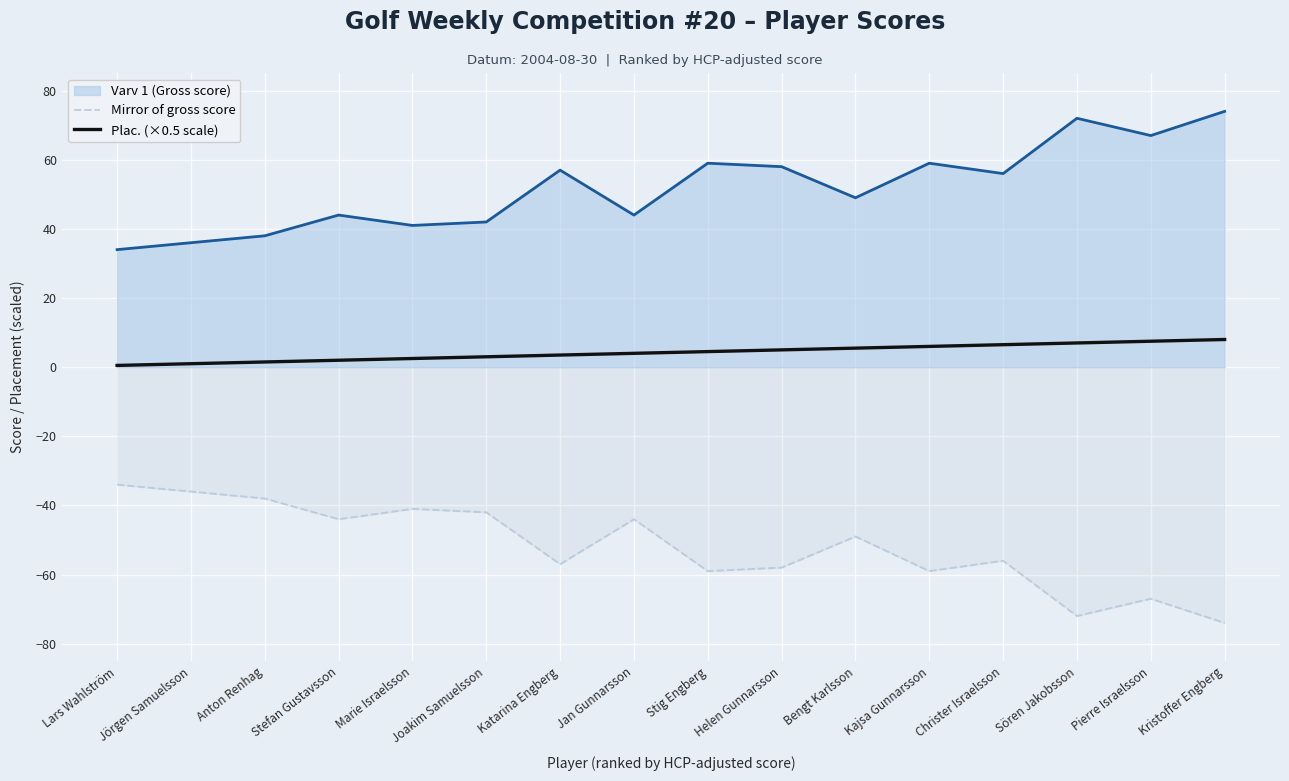

True or false: Mirror of gross score has more than 0 points higher than both neighbors.

True